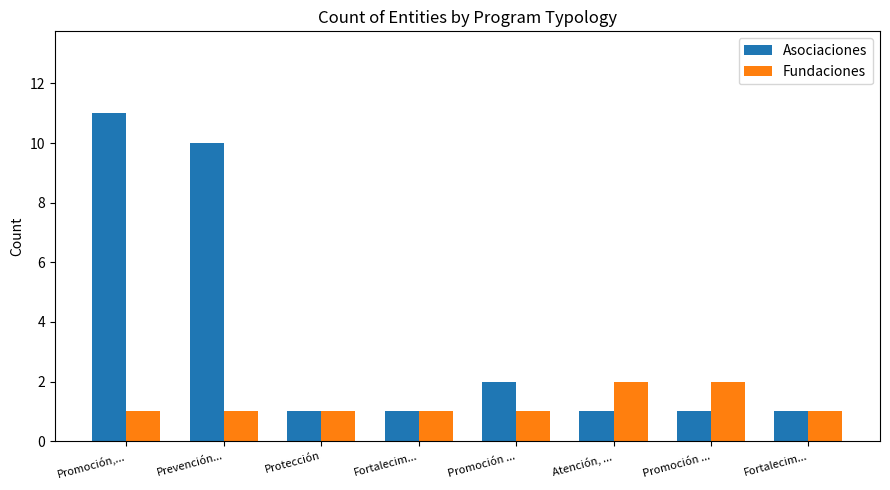

Count the Fundaciones values in the range 1 to 2.

8